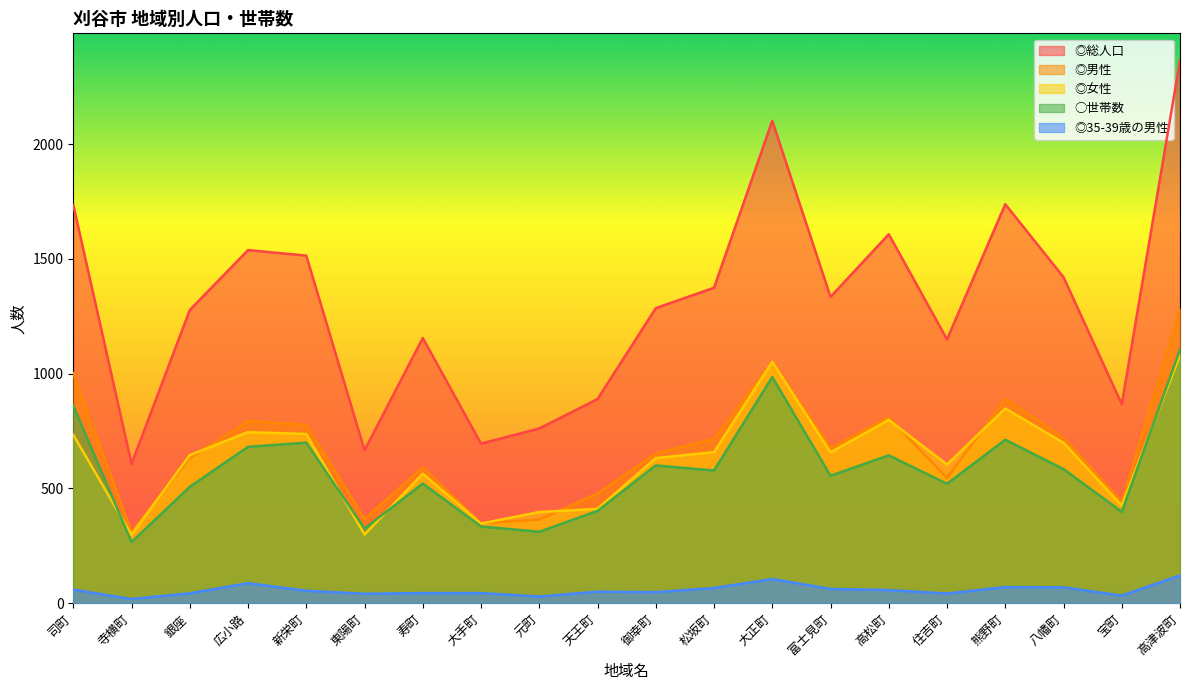

Which series has the largest range (max minus min)?

◎総人口